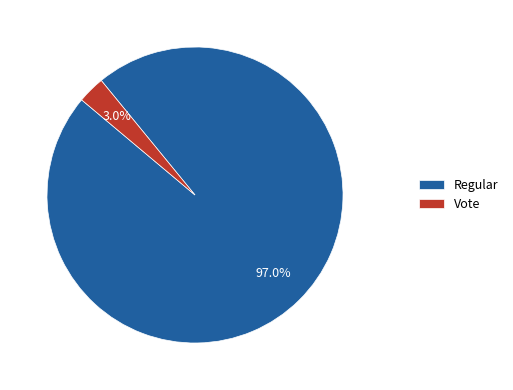

What percentage is the Vote slice, to the nearest percent?

3%